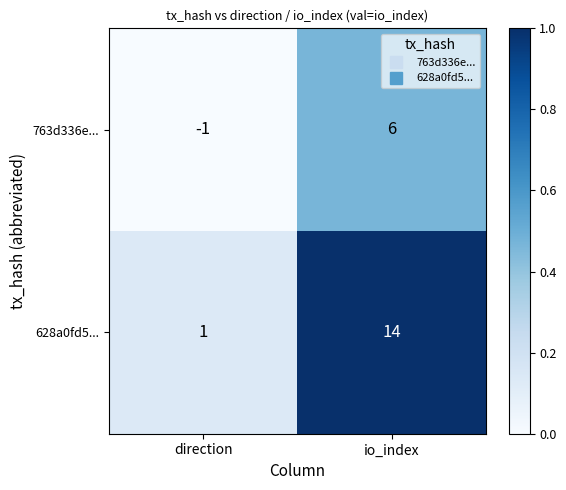

Rank the series at io_index from lowest to highest value.

763d336e..., 628a0fd5...